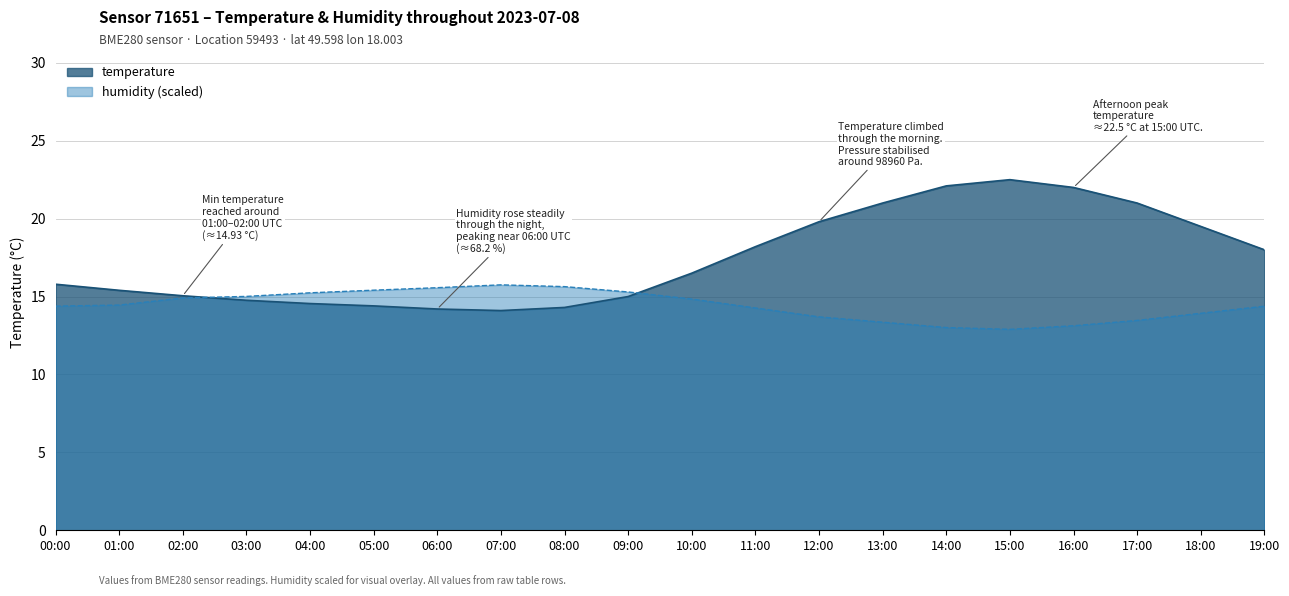

What is the difference between the maximum and minimum values in the temperature series?

8.4